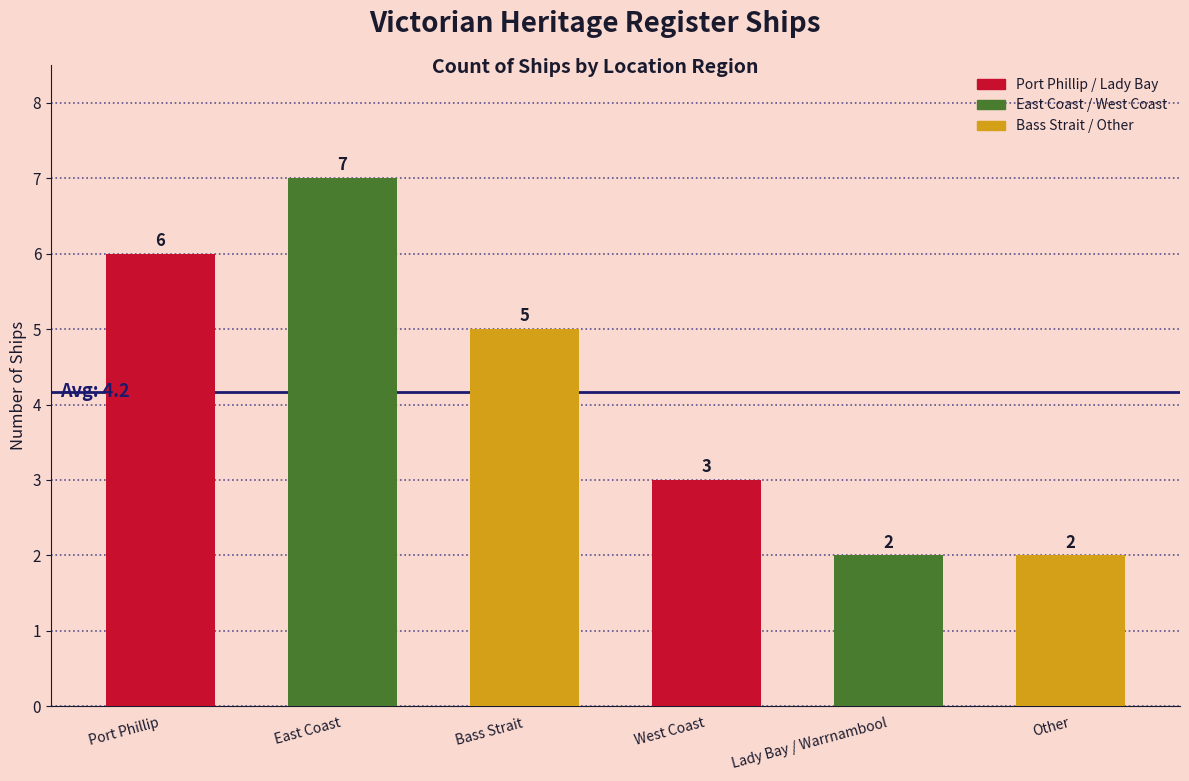

Reading left to right, what are all the values shown in this chart?

Port Phillip=6	East Coast=7	Bass Strait=5	West Coast=3	Lady Bay / Warrnambool=2	Other=2